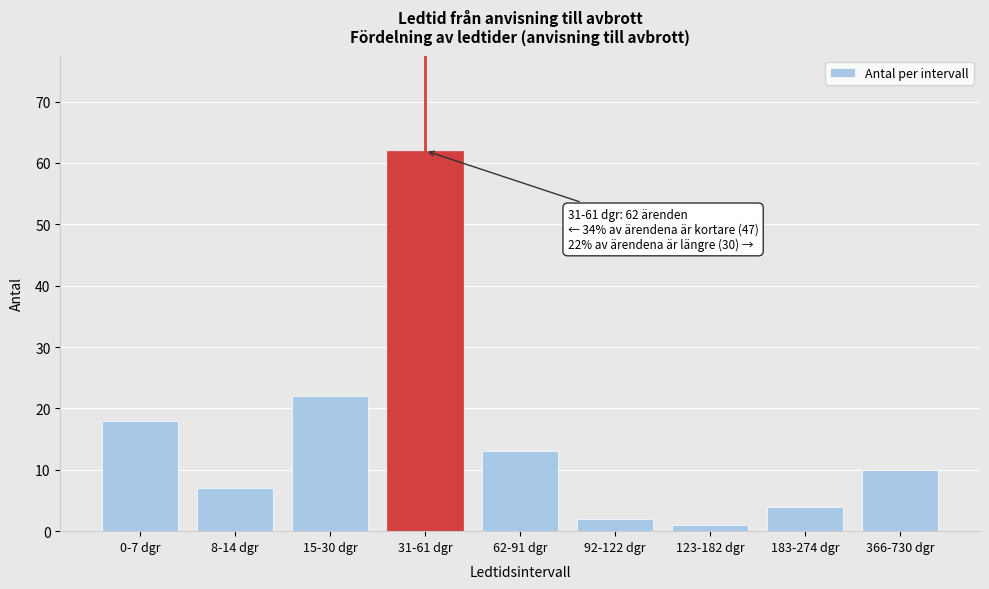

Reading right to left, list all the values displayed in this chart.

366-730 dgr=10	183-274 dgr=4	123-182 dgr=1	92-122 dgr=2	62-91 dgr=13	31-61 dgr=62	15-30 dgr=22	8-14 dgr=7	0-7 dgr=18